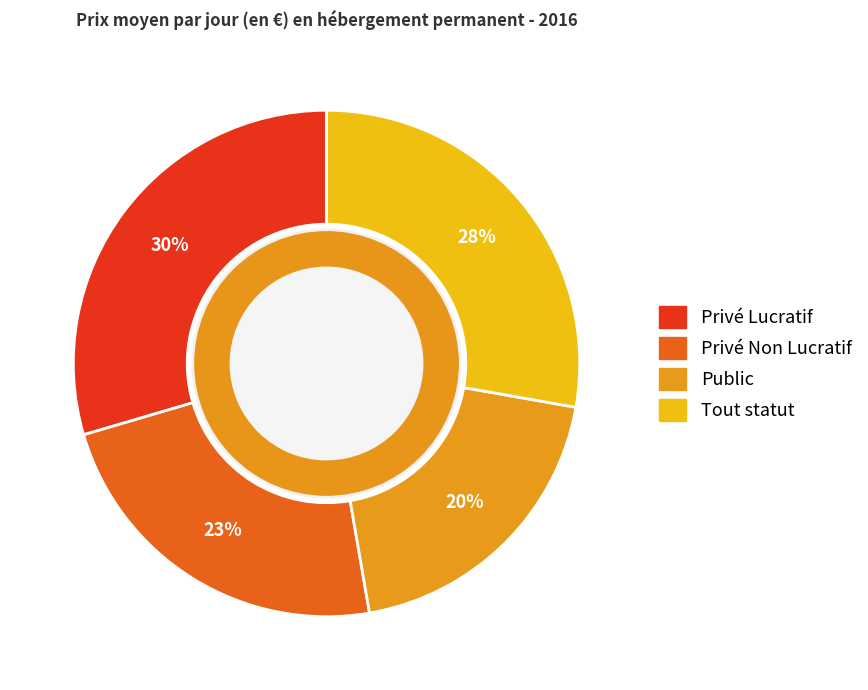

How many segments does this pie chart have?

4